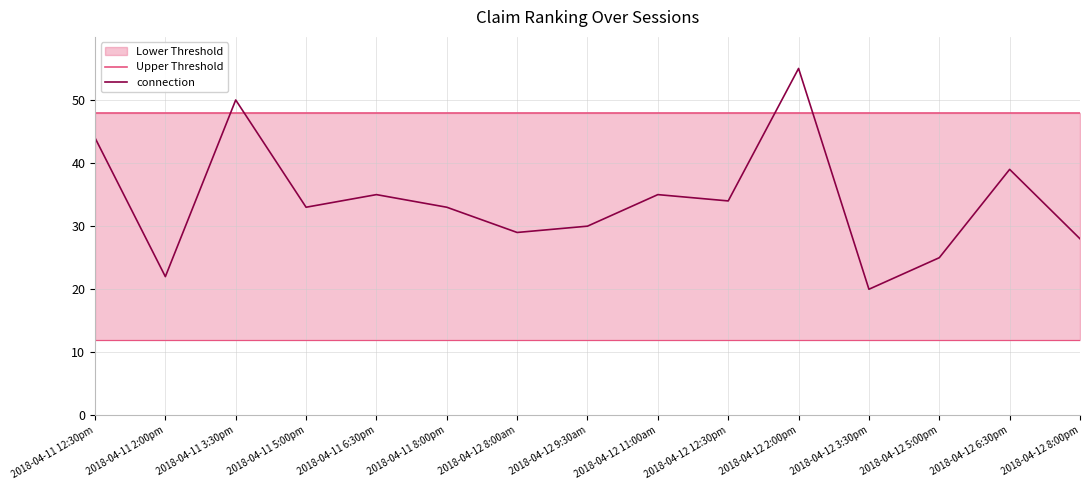

Which has a higher value, 2018-04-12 9:30am or 2018-04-11 5:00pm?

2018-04-12 9:30am